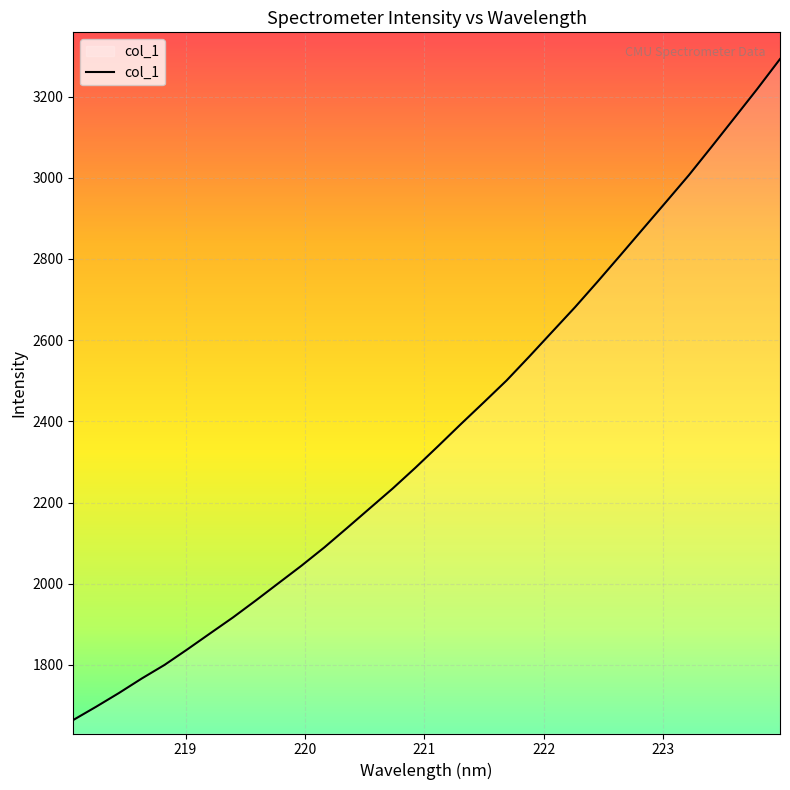

What is the difference between the maximum and minimum values?

1628.3